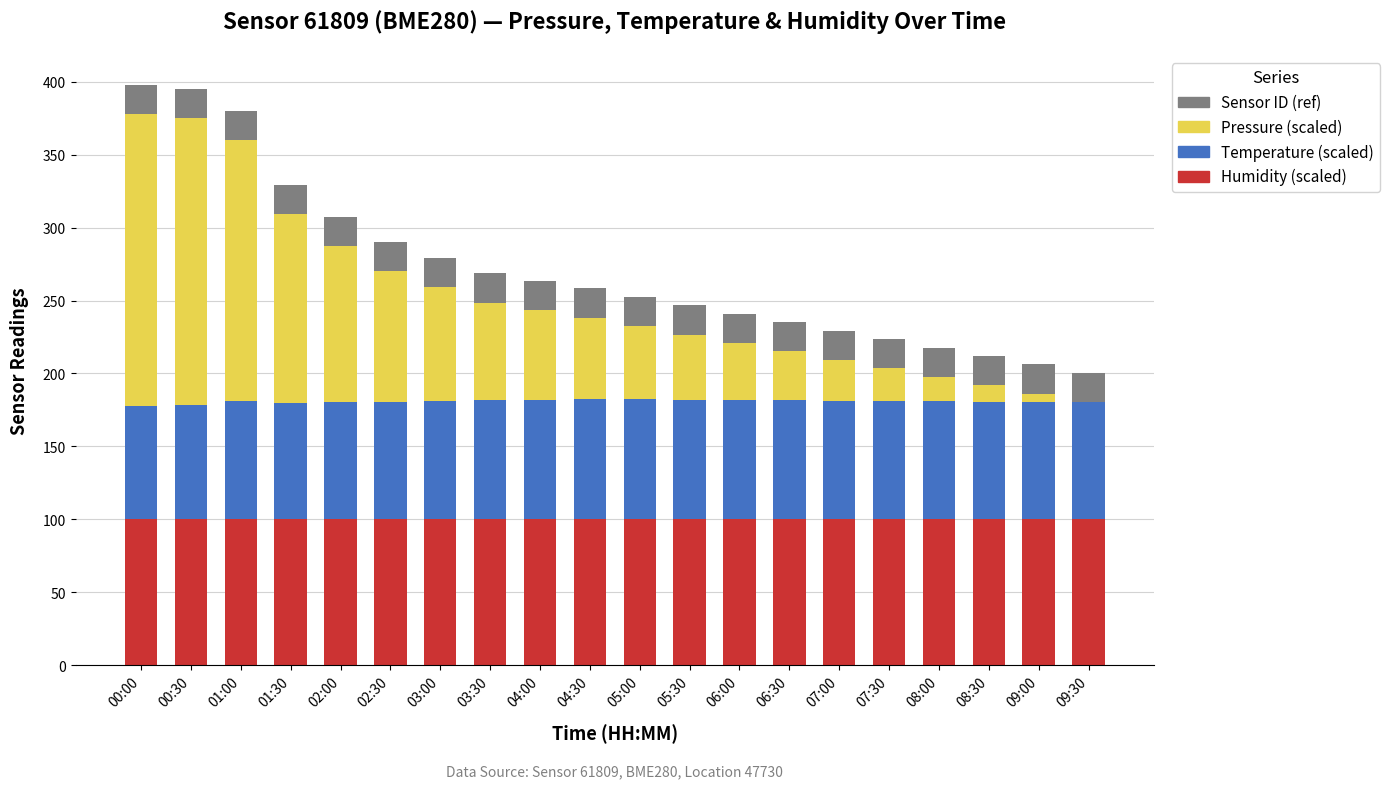

The Humidity (scaled) series shows 100.0 at 06:30. True or false?

True